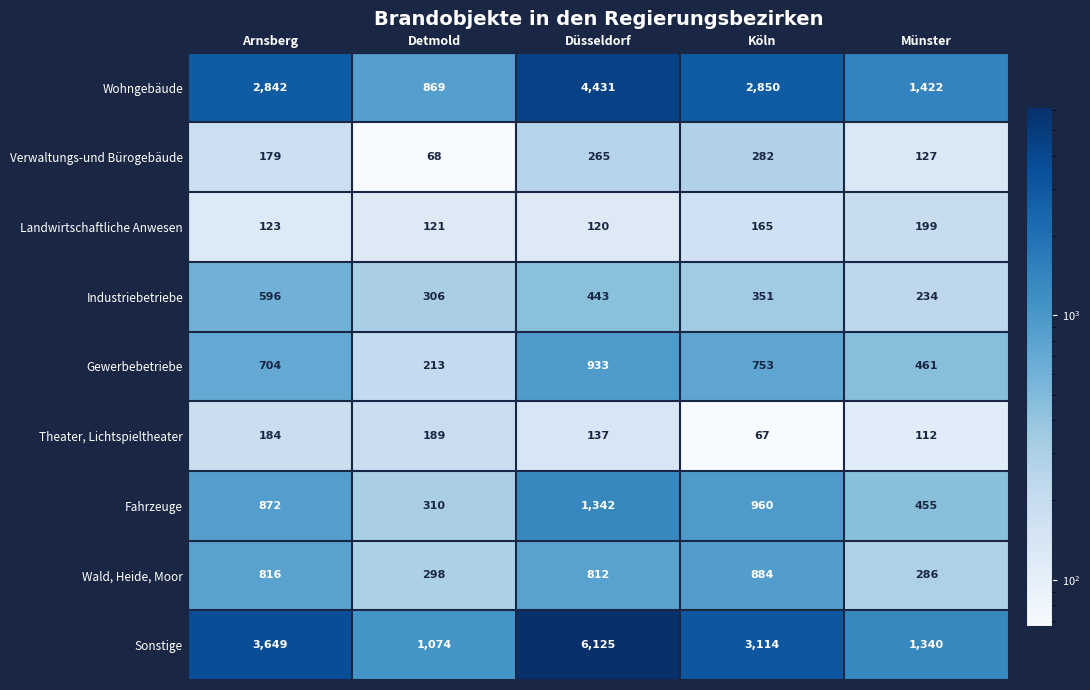

Which series has the widest spread of values?

Sonstige